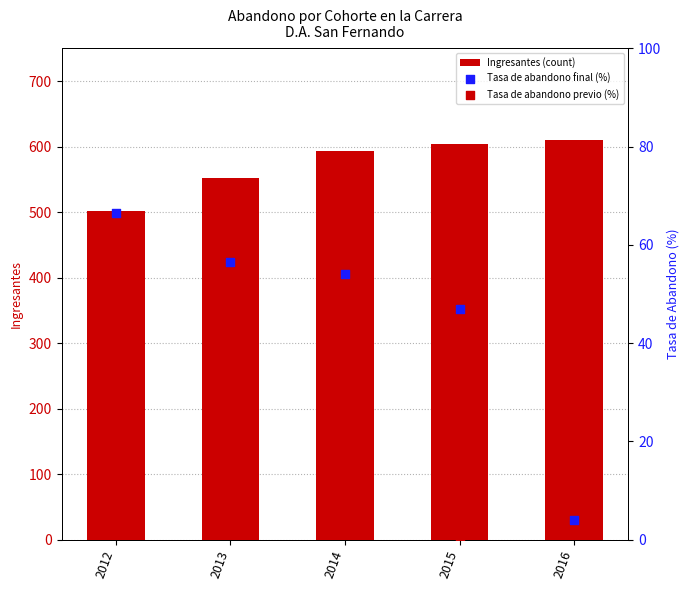

What is the difference between the Ingresantes (count) values at 2012 and 2013?

50